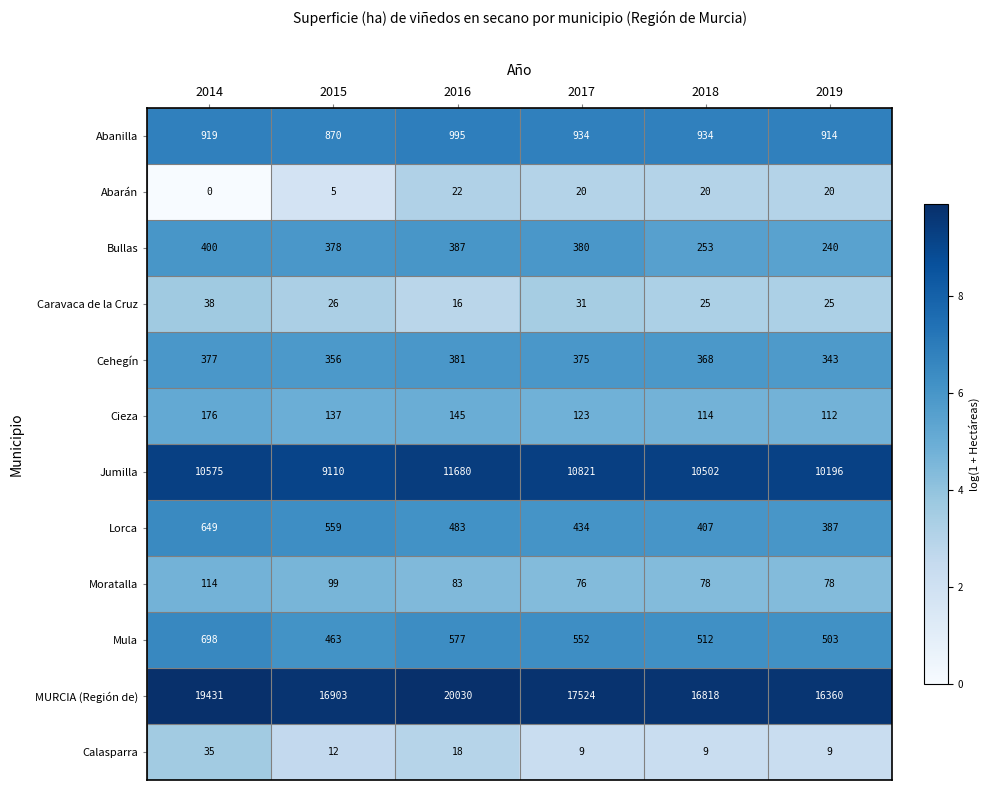

True or false: Lorca has a value of 407 at 2018.

True